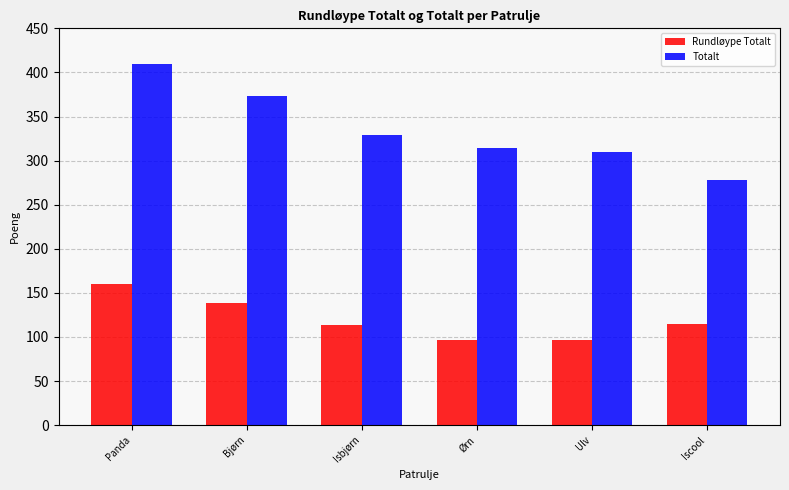

What position from the left is Iscool?

6